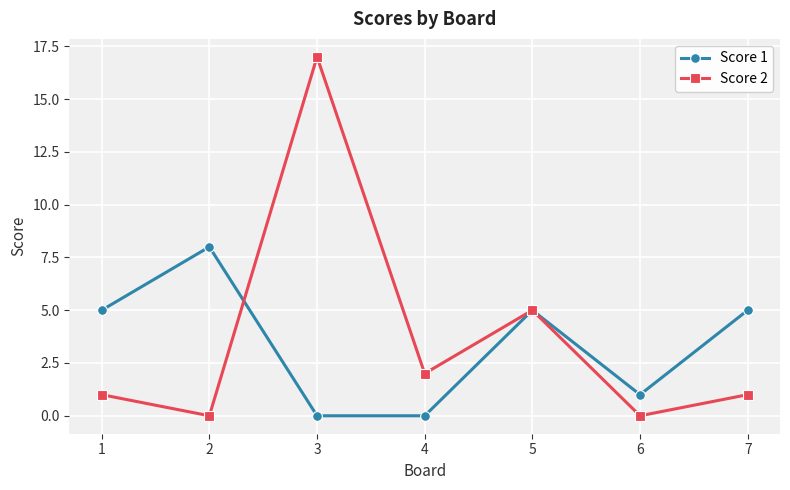

What is the value of the Score 2 point at the 1st from the left?

1